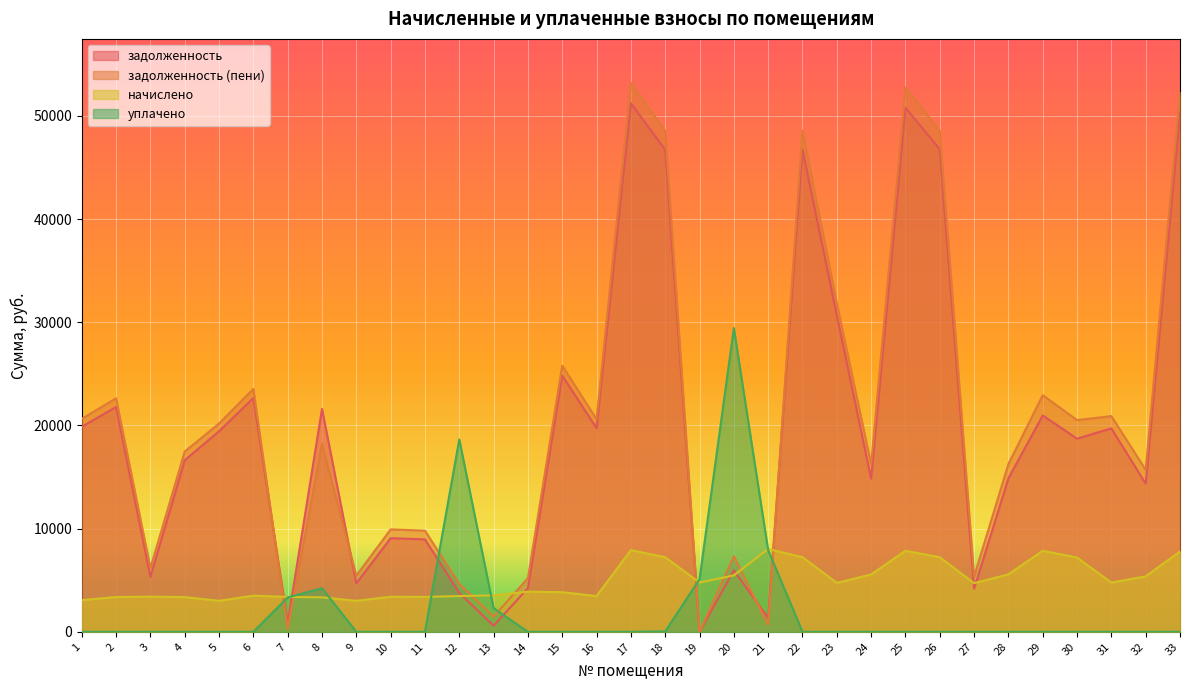

How many times do задолженность and начислено cross each other?

10